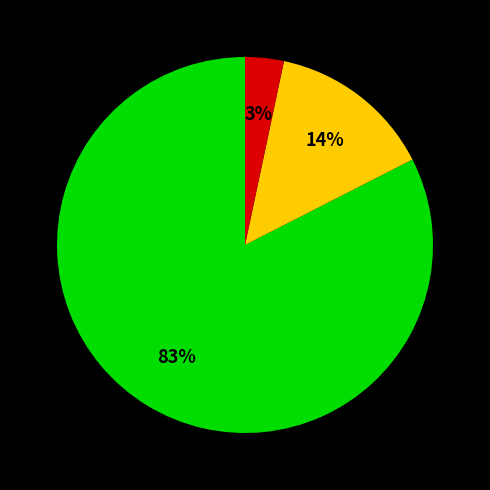

Is there any slice that represents more than half of the pie?

Yes